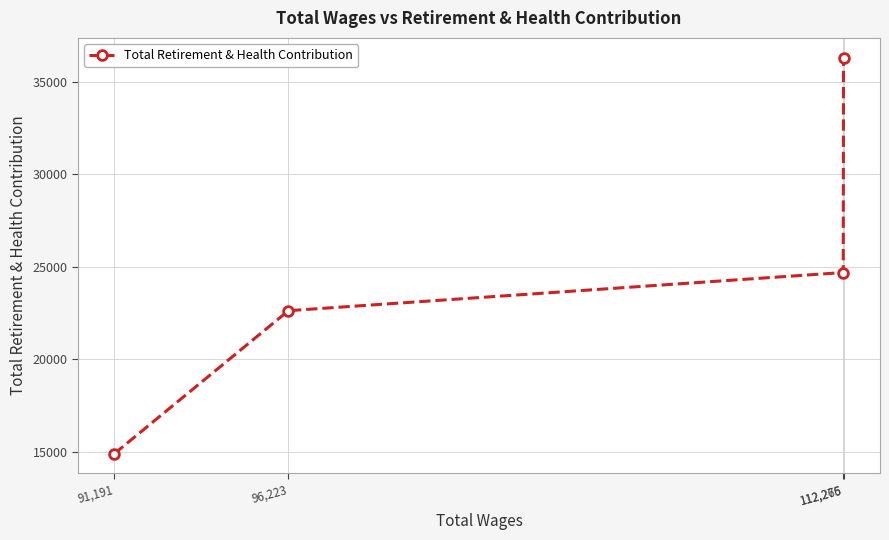

Rank the categories by value from lowest to highest.

91,191, 96,223, 112,266, 112,275